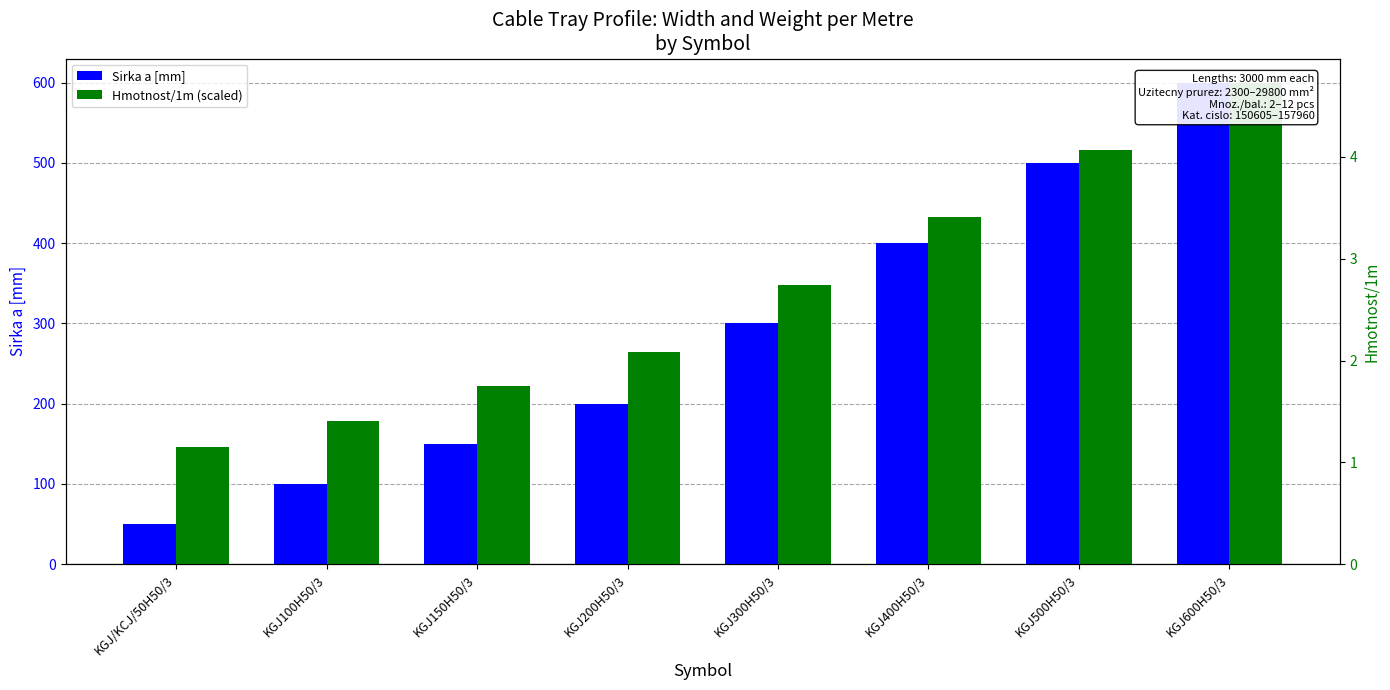

Reading right to left, extract all data points from this chart.

Sirka a [mm]: KGJ600H50/3=600.0	KGJ500H50/3=500.0	KGJ400H50/3=400.0	KGJ300H50/3=300.0	KGJ200H50/3=200.0	KGJ150H50/3=150.0	KGJ100H50/3=100.0	KGJ/KCJ/50H50/3=50.0
Hmotnost/1m (scaled): KGJ600H50/3=600.0	KGJ500H50/3=516.3	KGJ400H50/3=432.6	KGJ300H50/3=347.6	KGJ200H50/3=263.8	KGJ150H50/3=222.0	KGJ100H50/3=178.9	KGJ/KCJ/50H50/3=145.9